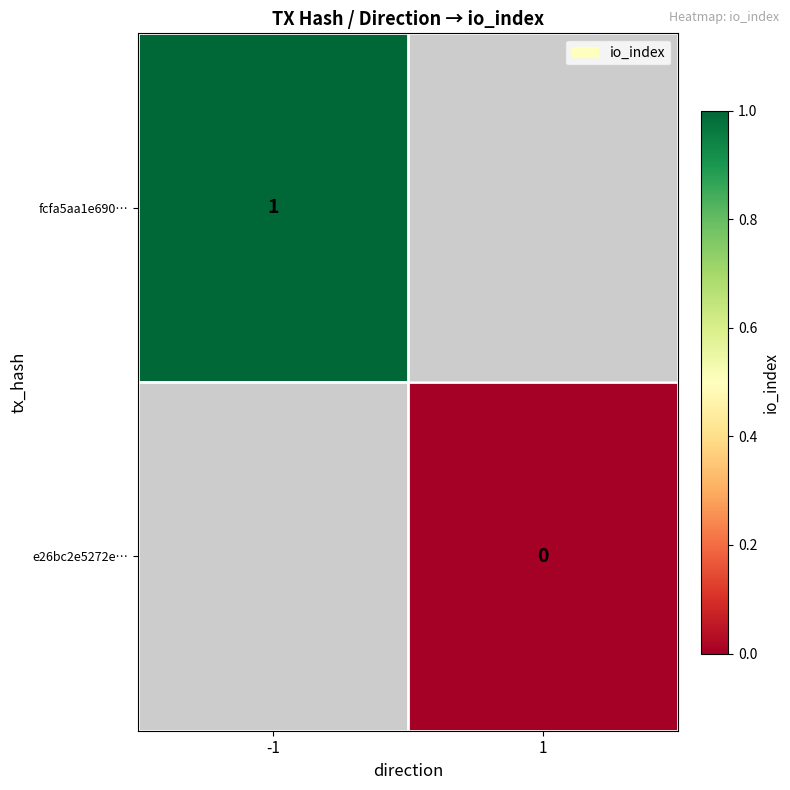

True or false: fcfa5aa1e690… has a value of 0 at -1.

False